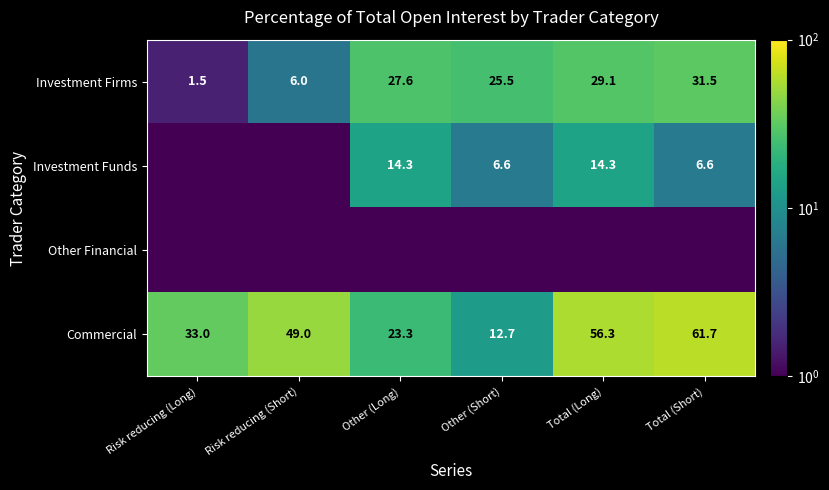

At which label does Investment Firms first exceed 27?

Other (Long)